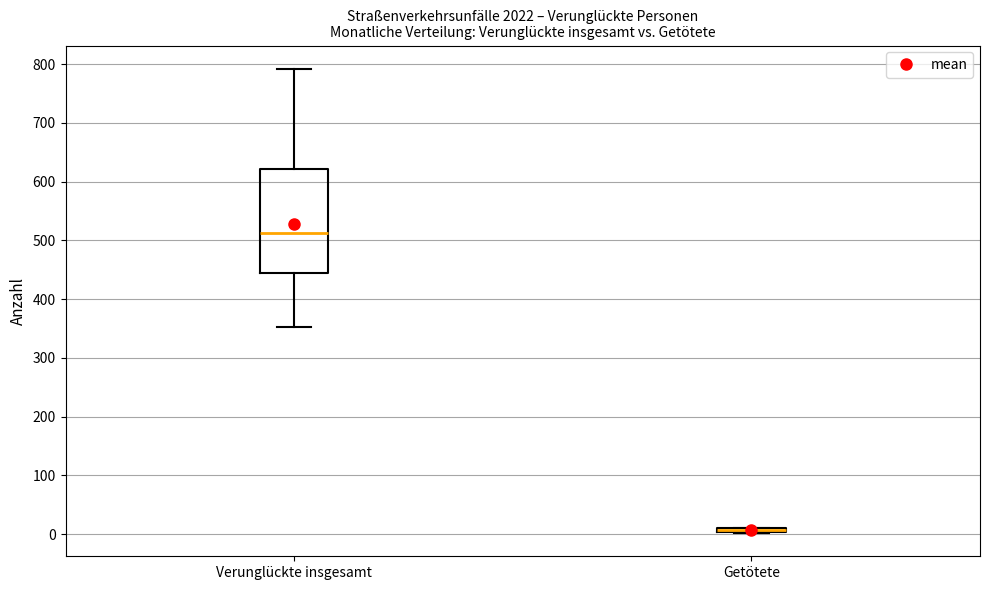

Which box is the tallest, from its lower edge to its upper edge?

Verunglückte insgesamt